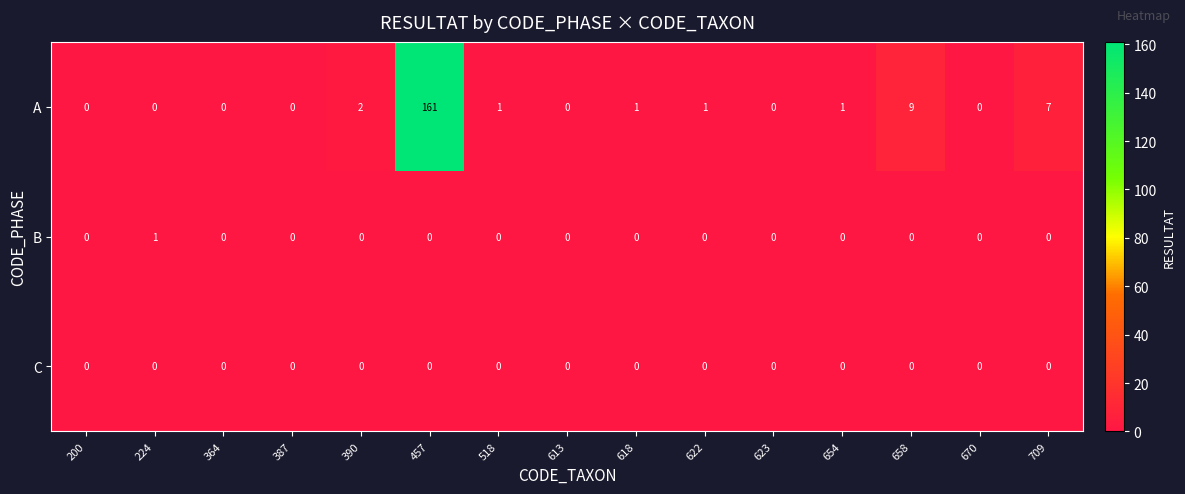

What is the average value of the A series?

12